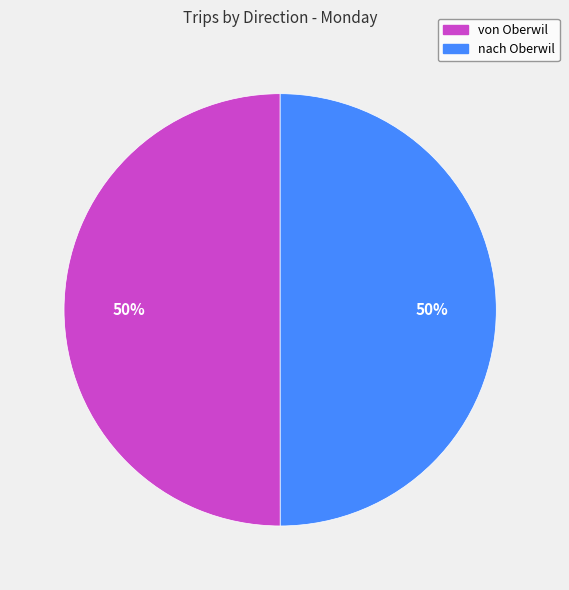

To the nearest percent, what percentage of the pie is nach Oberwil?

50%